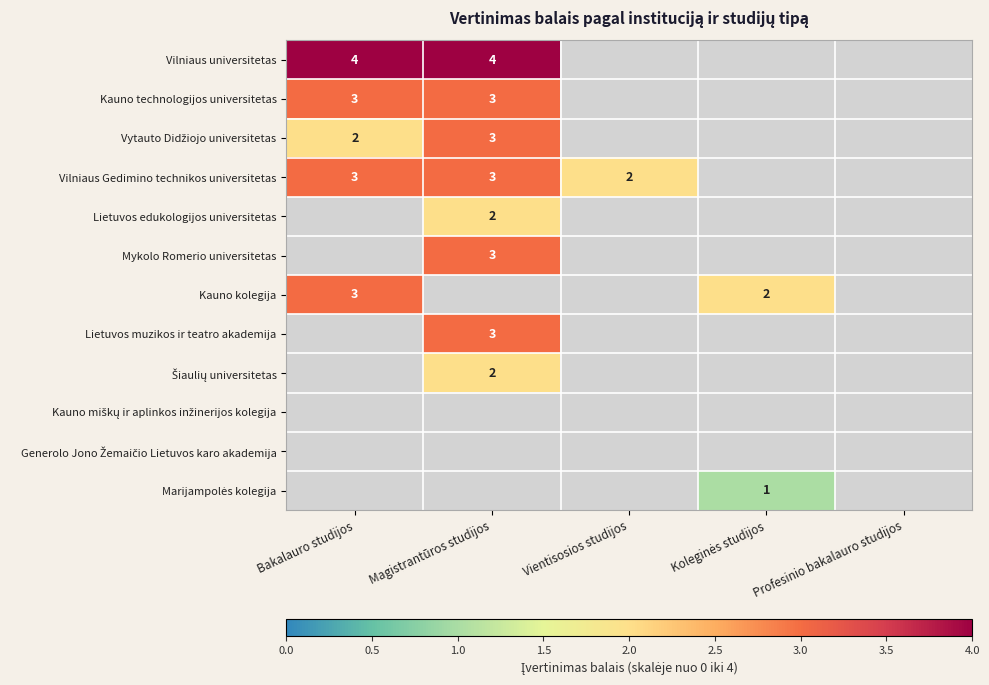

How many series are shown in this chart?

12